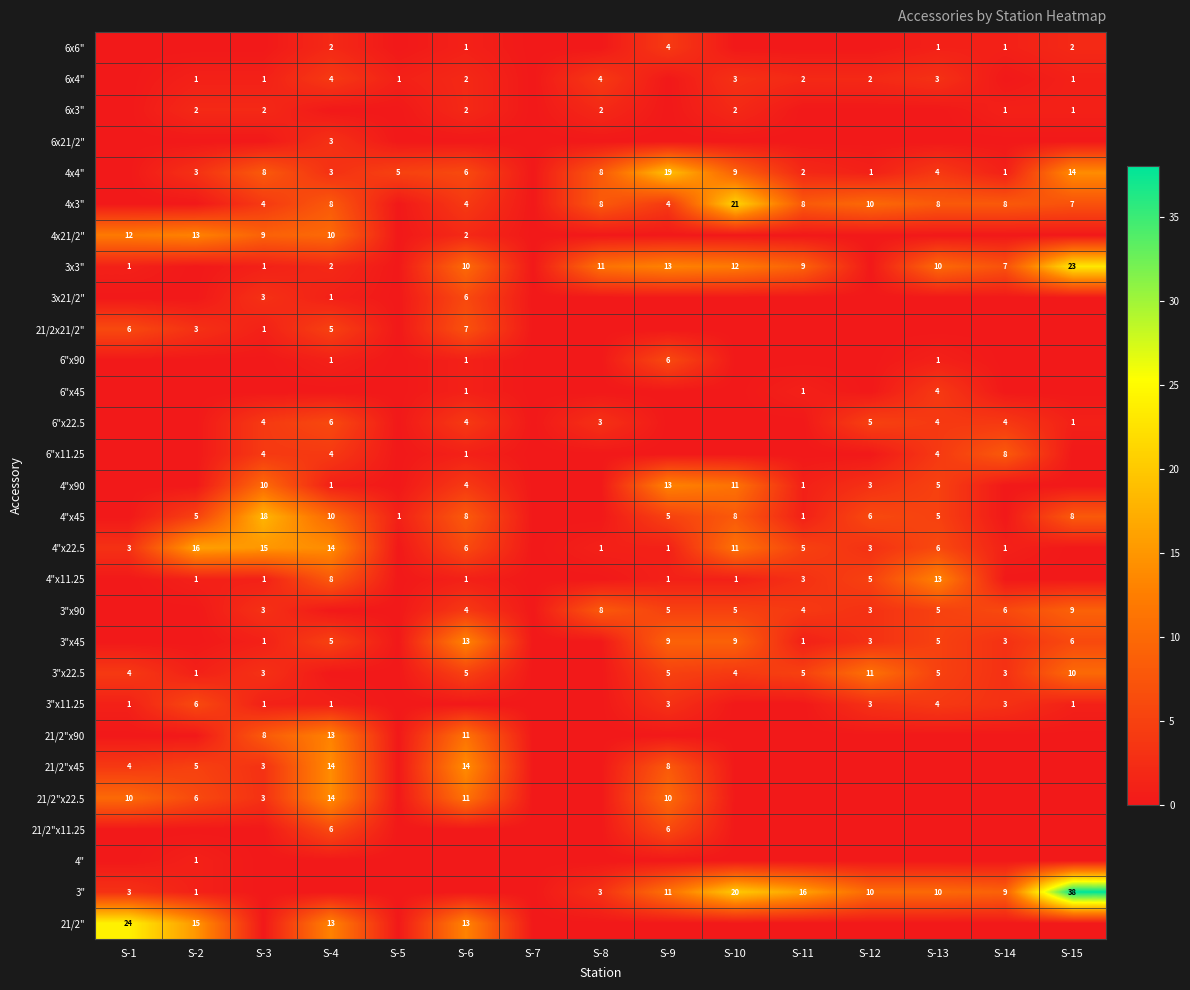

True or false: 21/2" has a value of 4 at S-6.

False